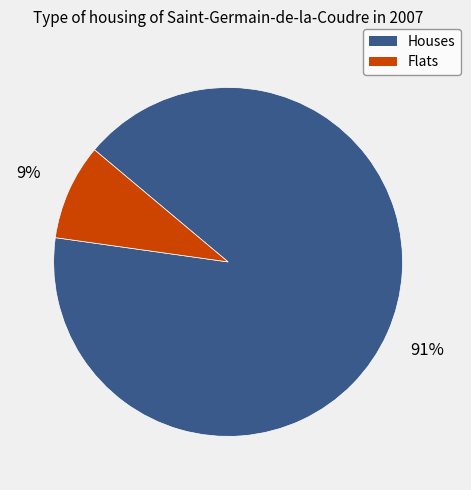

Is there a majority slice in this chart?

Yes